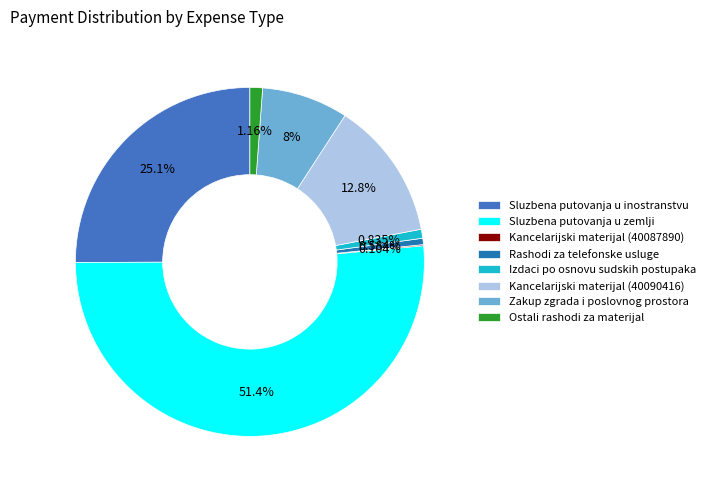

How much of the chart is everything except Izdaci po osnovu sudskih postupaka?

99.2%